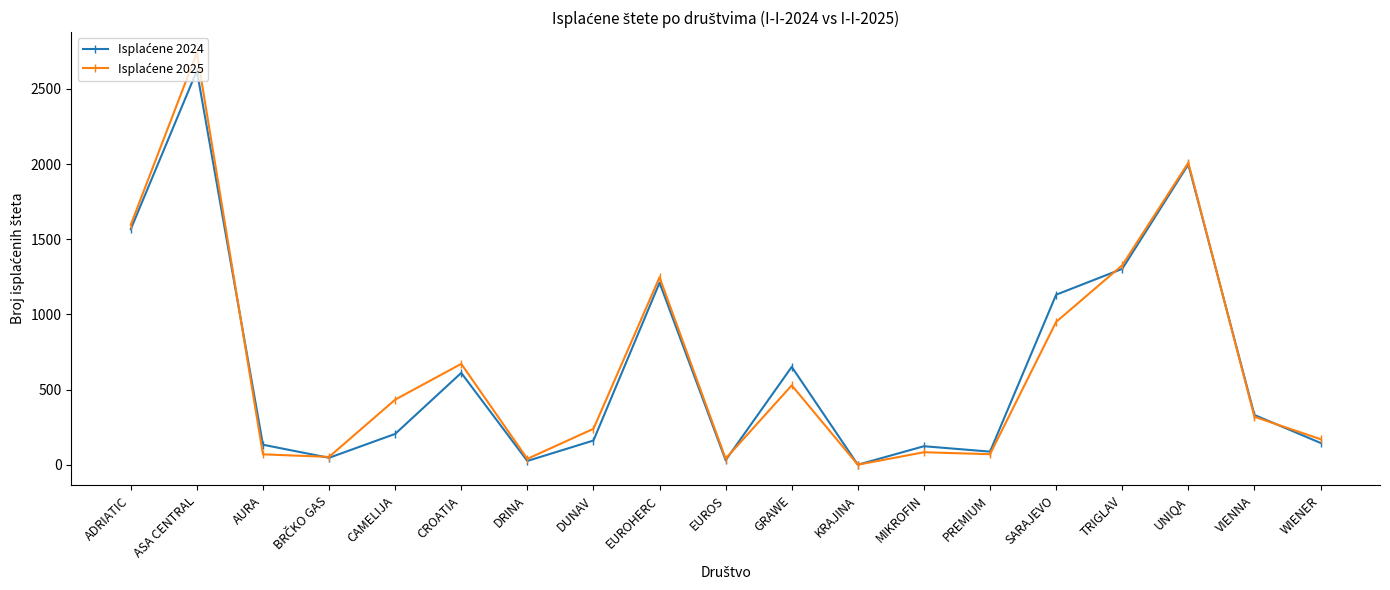

What position from the right is AURA?

17